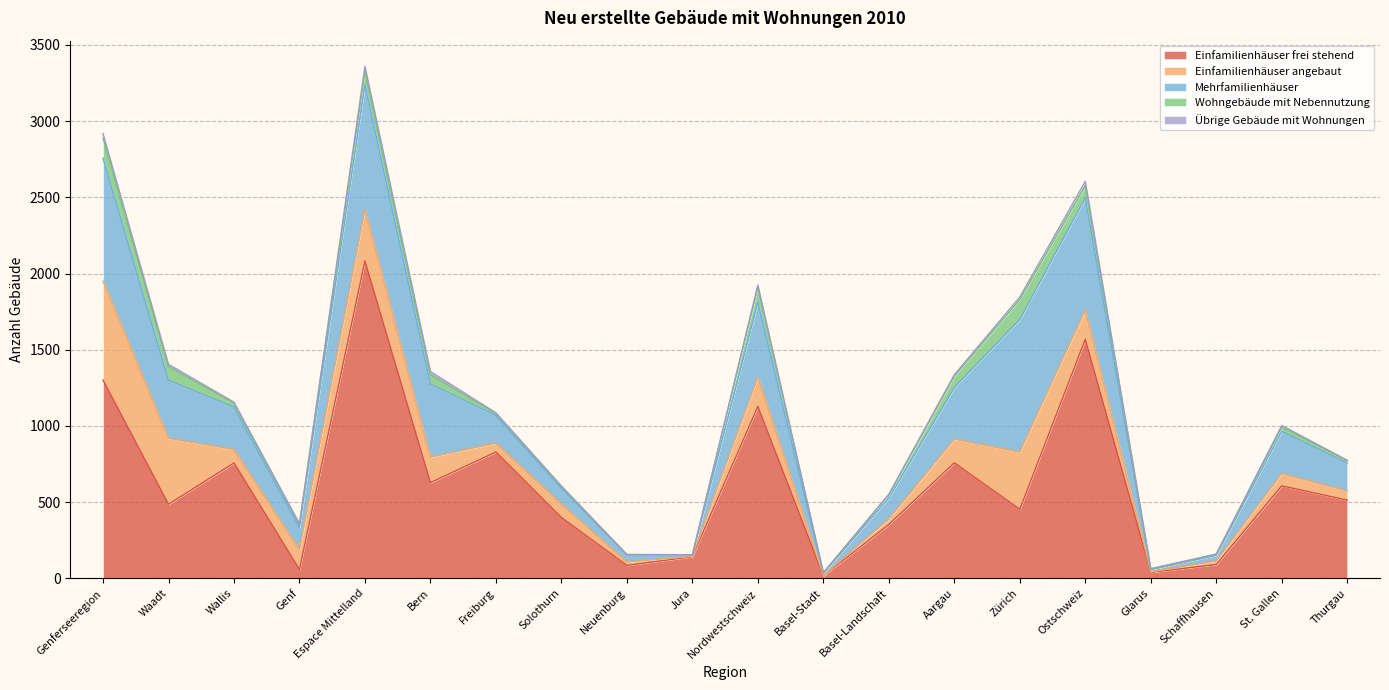

What are all the series names shown in the legend?

Einfamilienhäuser frei stehend, Einfamilienhäuser angebaut, Mehrfamilienhäuser, Wohngebäude mit Nebennutzung, Übrige Gebäude mit Wohnungen